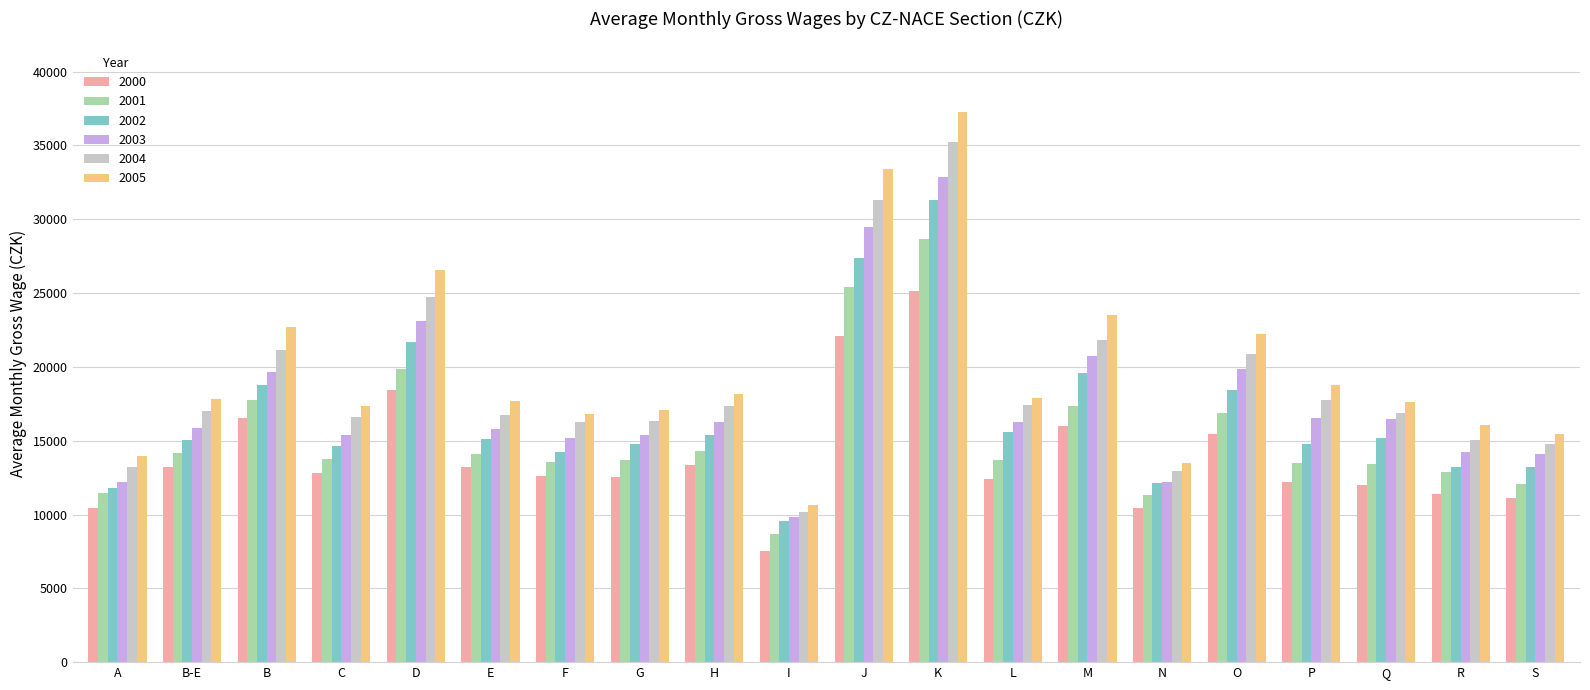

What is the spread (max minus min) of values at A?

3505